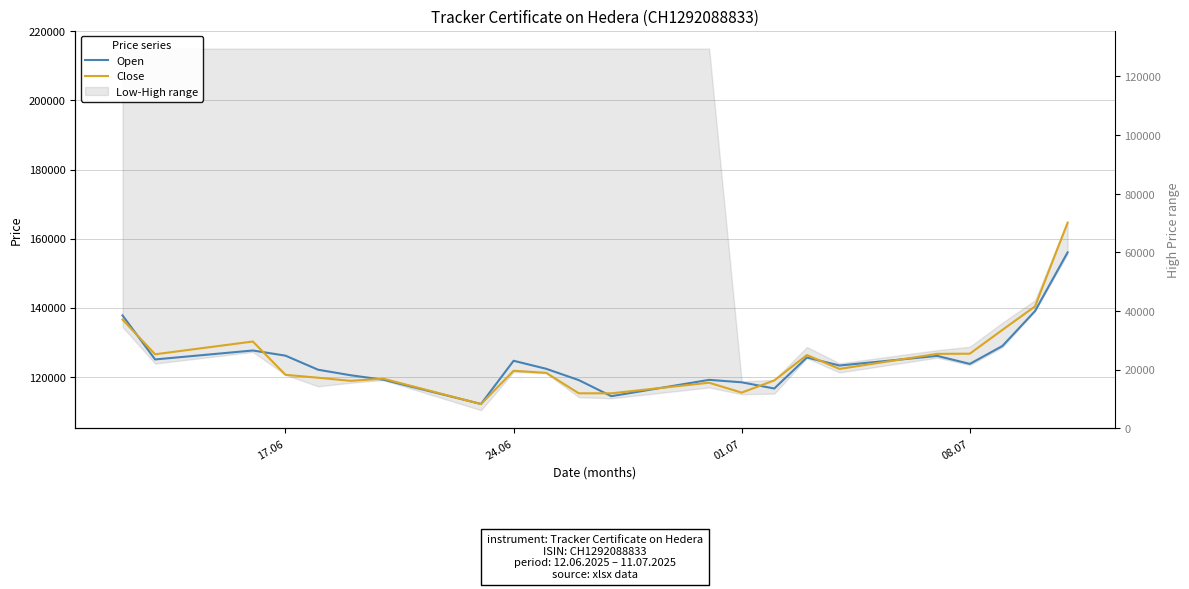

Reading right to left, extract all data points from this chart.

Open: 156010	139015	128915	123725	126040	123250	125585	116600	118395	119105	114375	119035	122305	124630	112120	119145	120435	122040	126110	127605	125015	137755
Close: 164560	140365	133575	126680	126630	122275	126285	118945	115410	118275	115210	115210	121135	121735	112090	119450	118820	119725	120560	130205	126510	136550